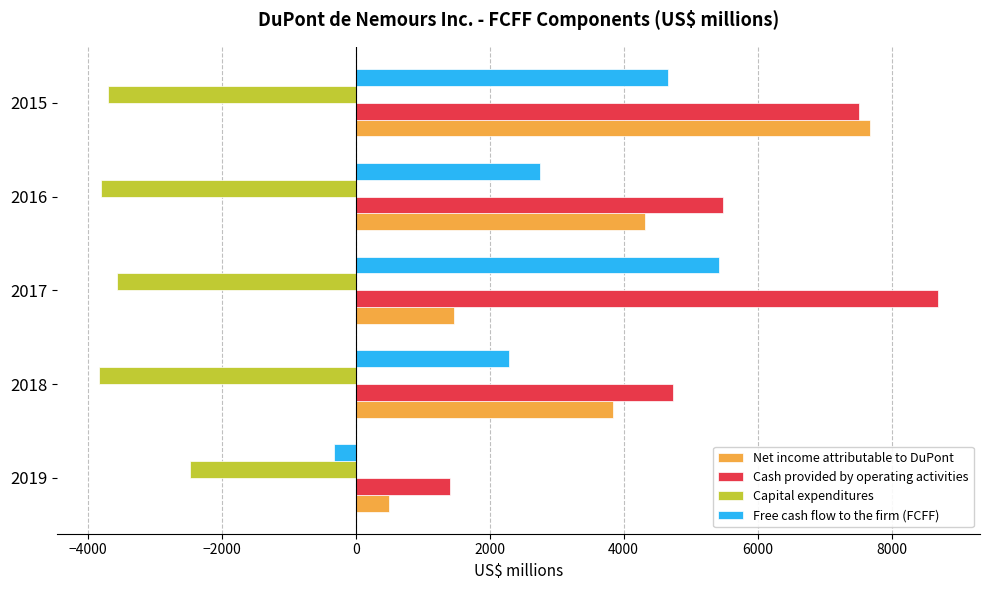

At how many categories does at least one series exceed 131?

5